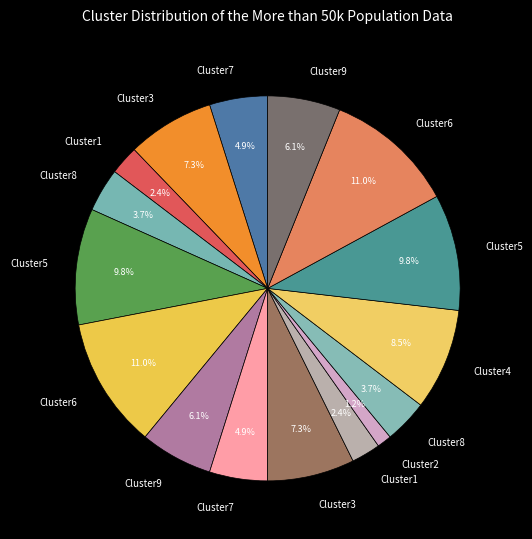

Which slice is the largest?

6